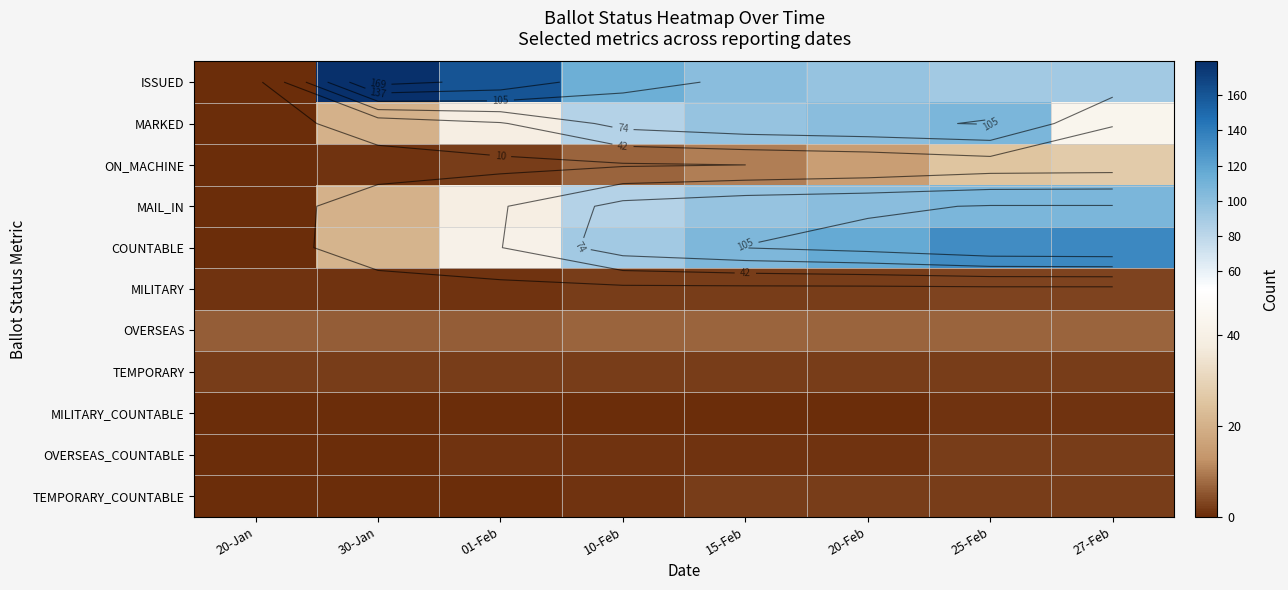

List the labels in order of COUNTABLE value, largest first.

27-Feb, 25-Feb, 20-Feb, 15-Feb, 10-Feb, 01-Feb, 30-Jan, 20-Jan